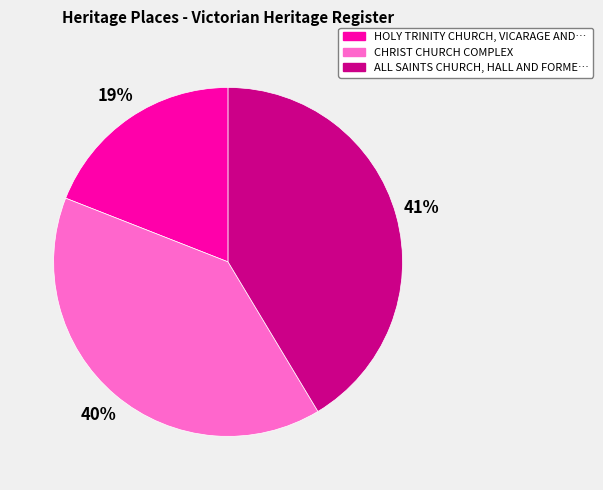

To the nearest percent, what is the difference between the largest and smallest slice percentages?

22%